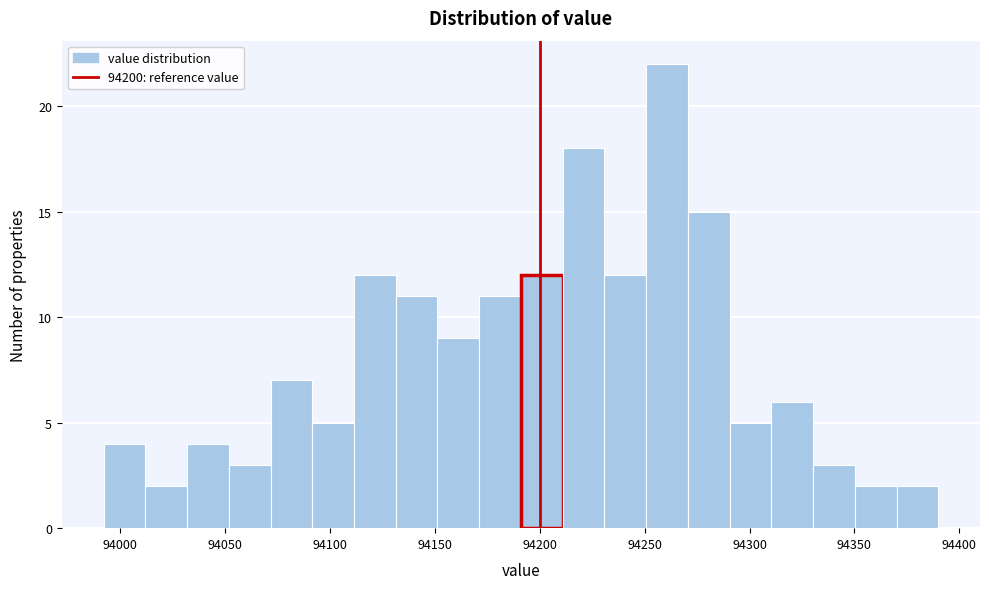

Read against the x-axis, roughly where is the centre of the tallest bar?

94260